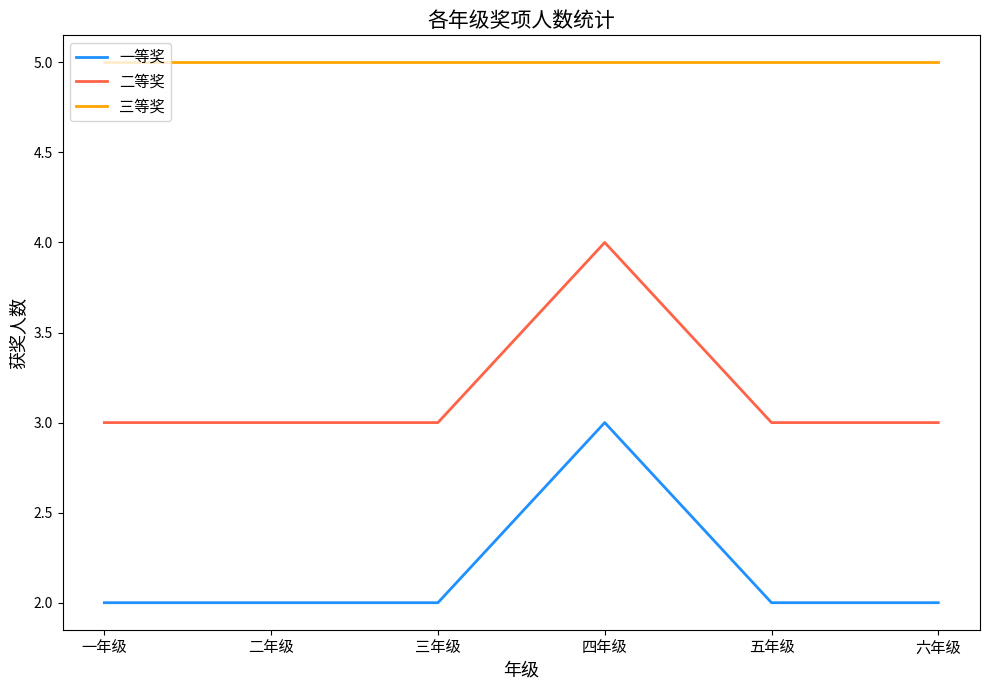

At which category is the sum across all series the highest?

四年级